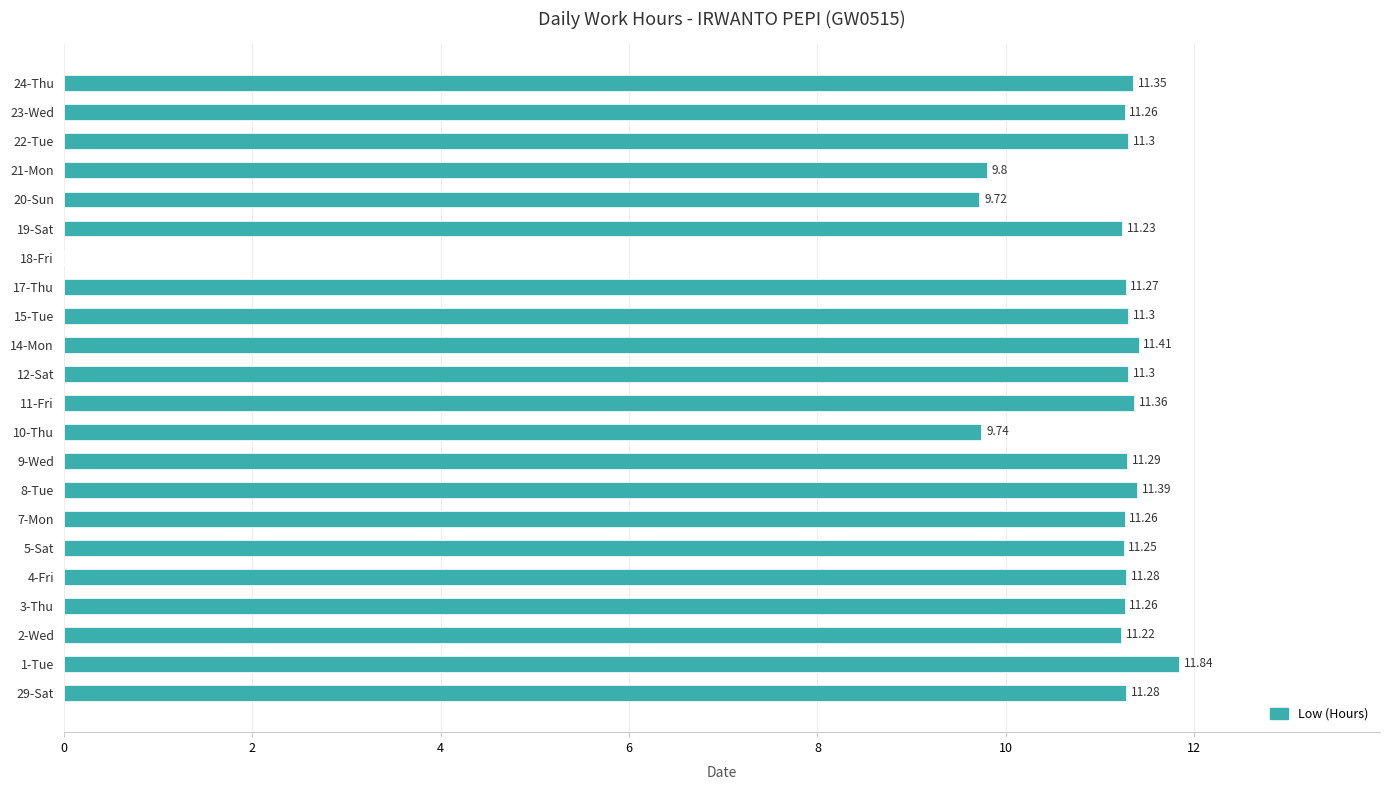

Which has a higher value, 9-Wed or 21-Mon?

9-Wed